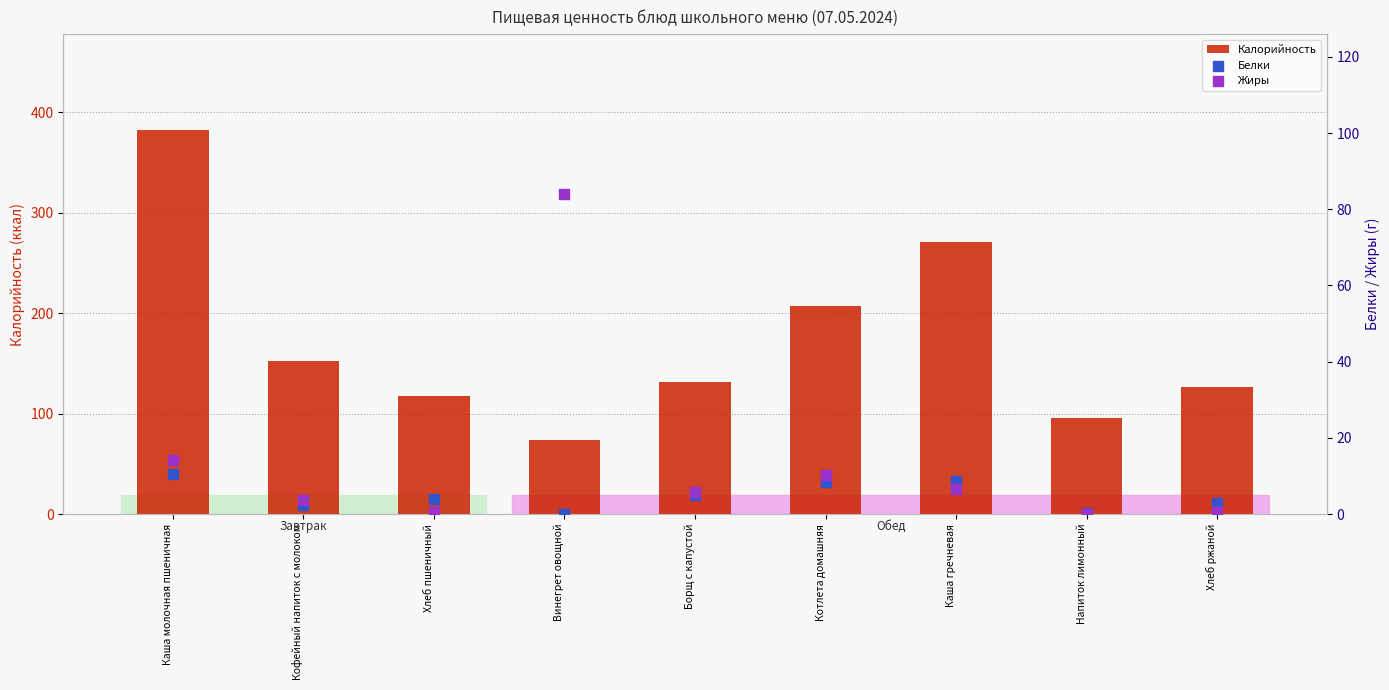

Which series has the widest spread of Y values?

Калорийность